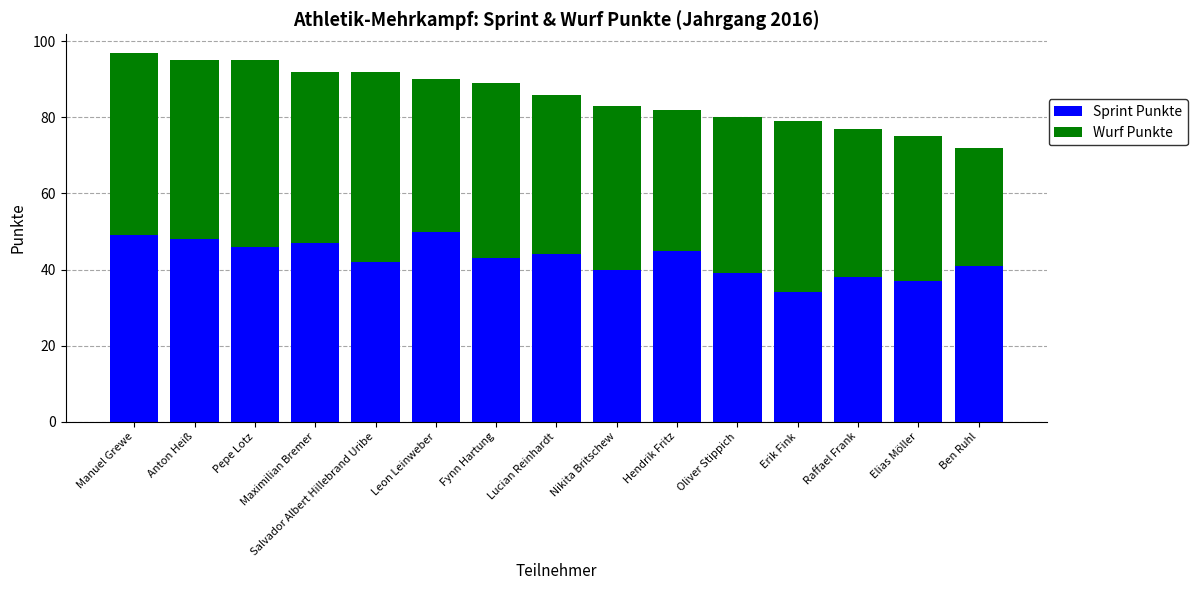

What is the total value across all series at Elias Möller?

75